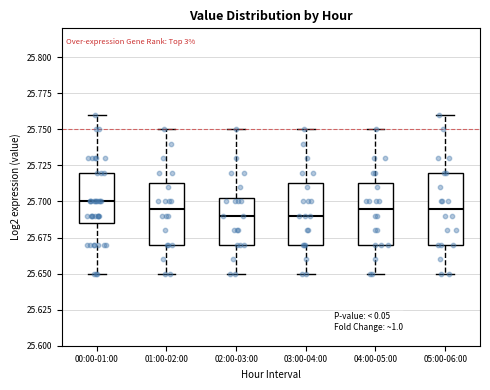

Where does the upper whisker of the box for 03:00-04:00 end on the y-axis? The values are not printed on the chart, so give them approximately, as read against the axis.

25.750